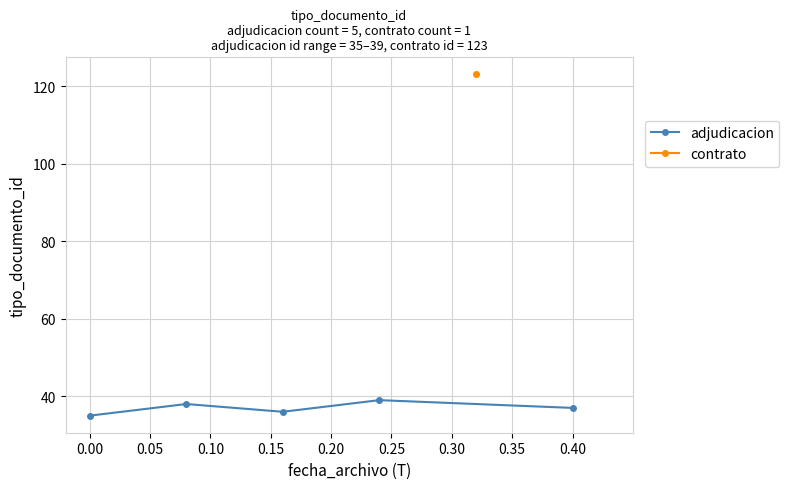

What is the highest value of the adjudicacion series?

39